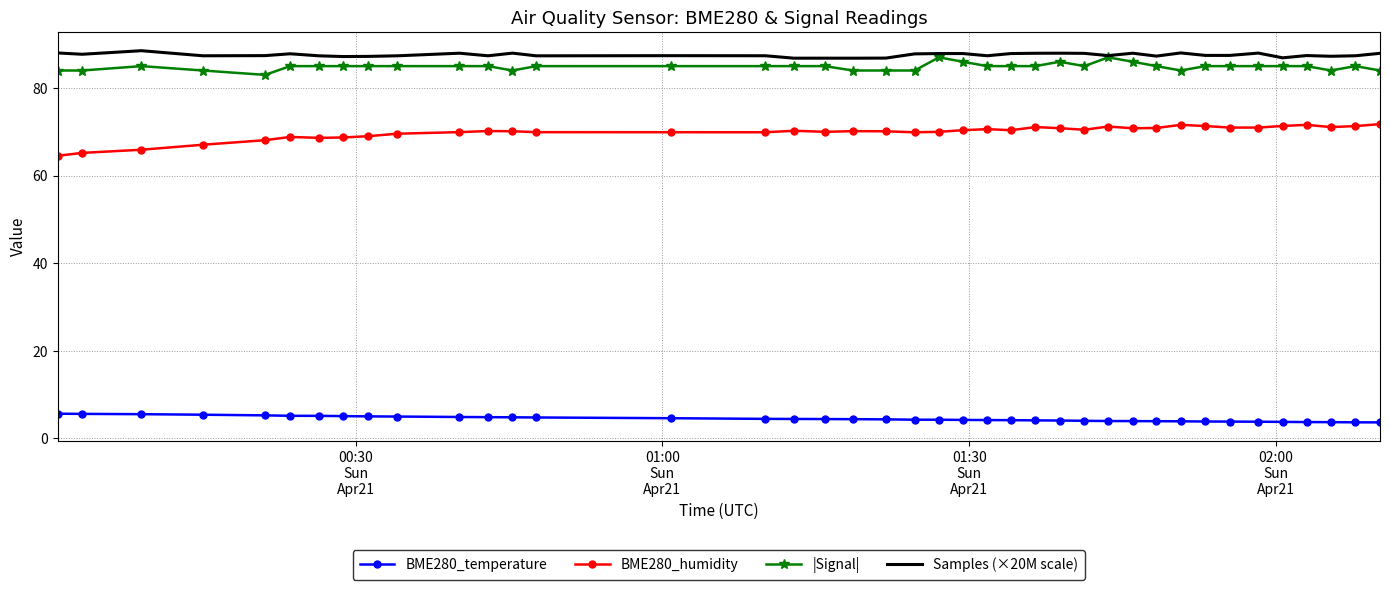

What are all the series names shown in the legend?

BME280_temperature, BME280_humidity, |Signal|, Samples (×20M scale)